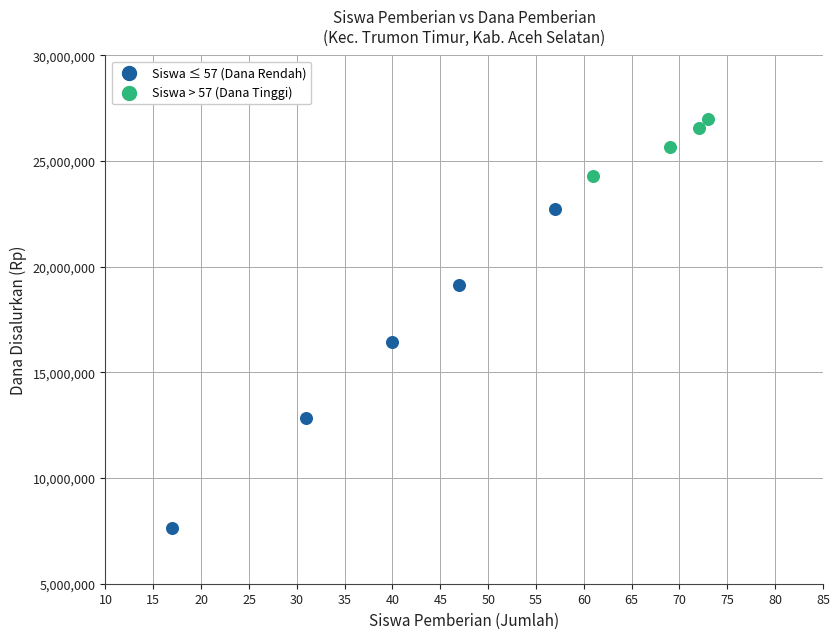

Which series reaches the minimum Y coordinate?

Siswa ≤ 57 (Dana Rendah)